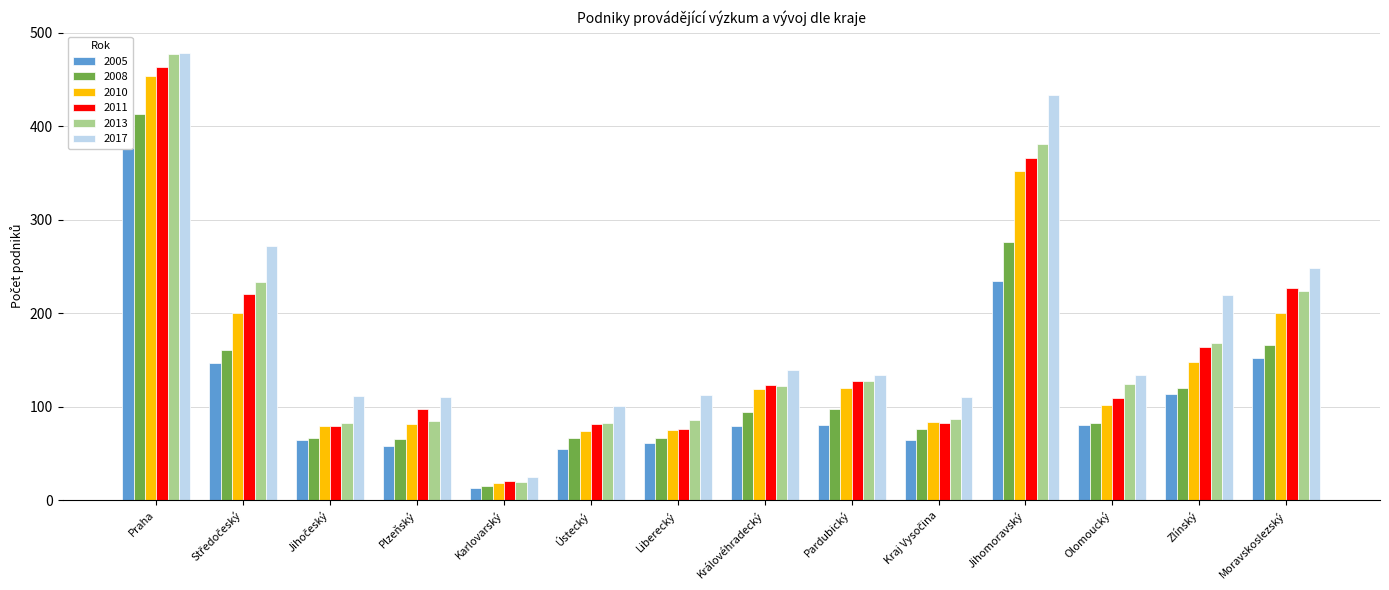

Which category has the highest value in the 2005 series?

Praha